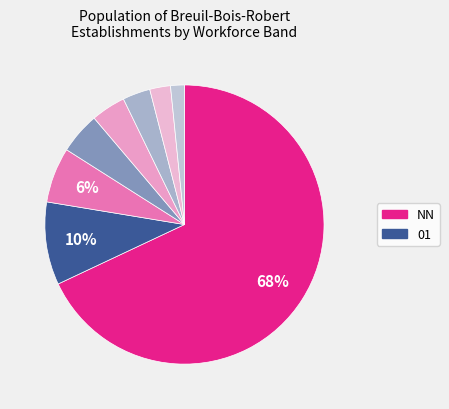

How many segments does this pie chart have?

8